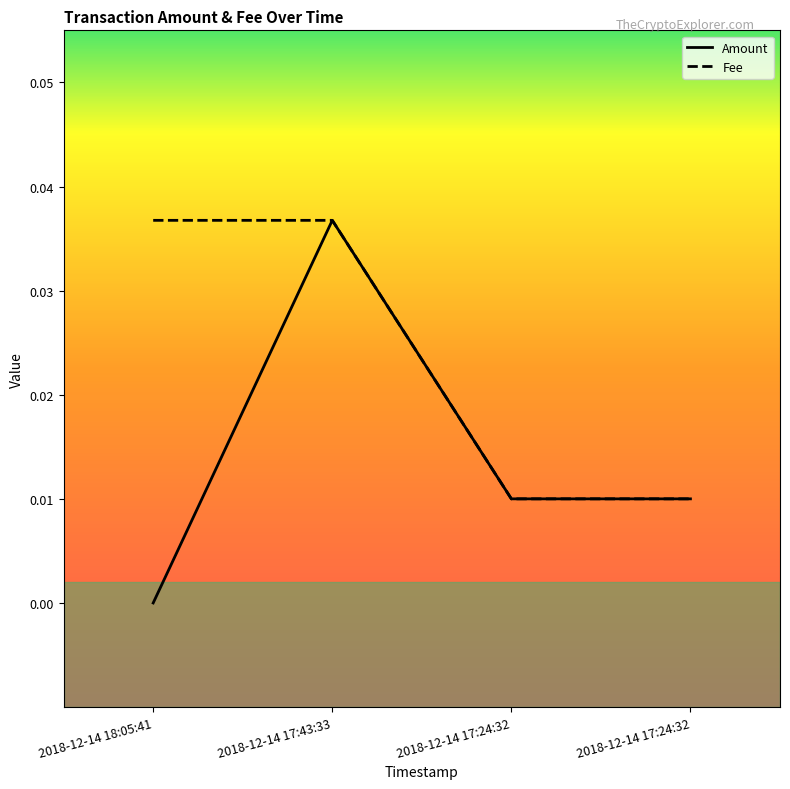

How many lines are shown in the chart?

2